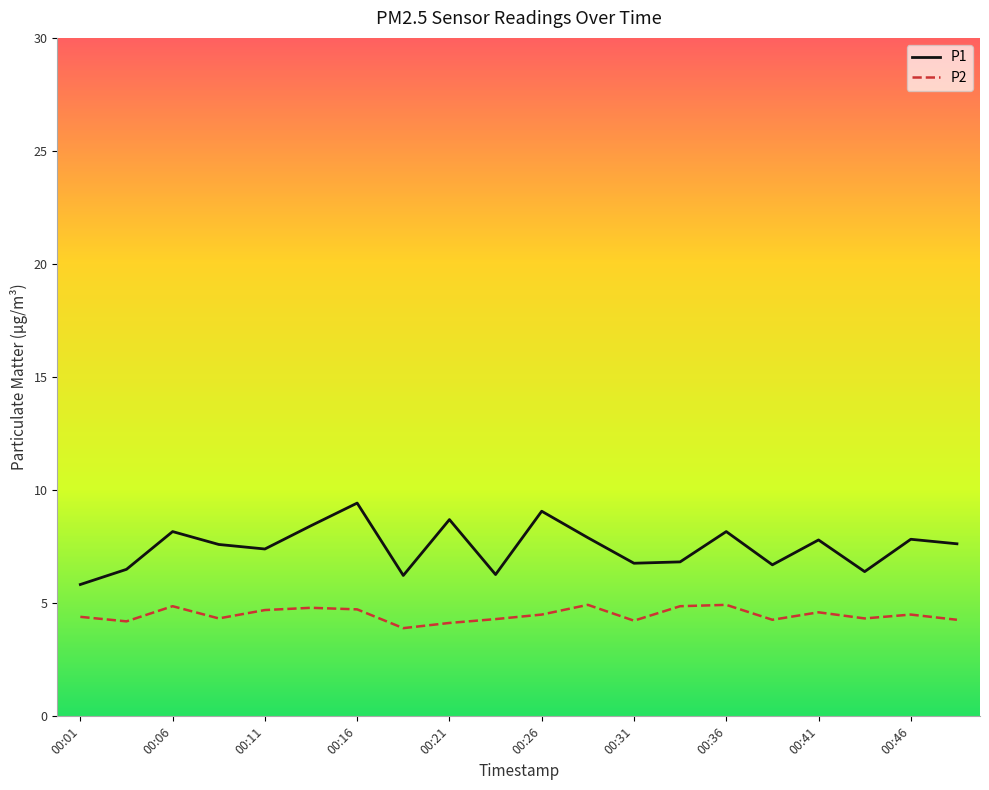

Which series has the largest total across all categories?

P1